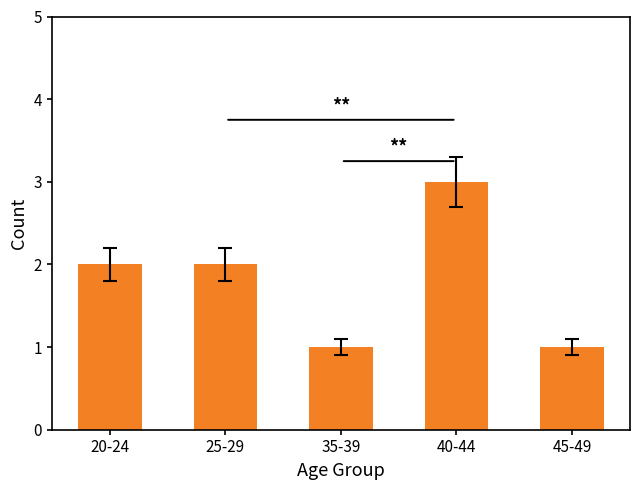

Reading left to right, what are all the values shown in this chart?

20-24=2	25-29=2	35-39=1	40-44=3	45-49=1